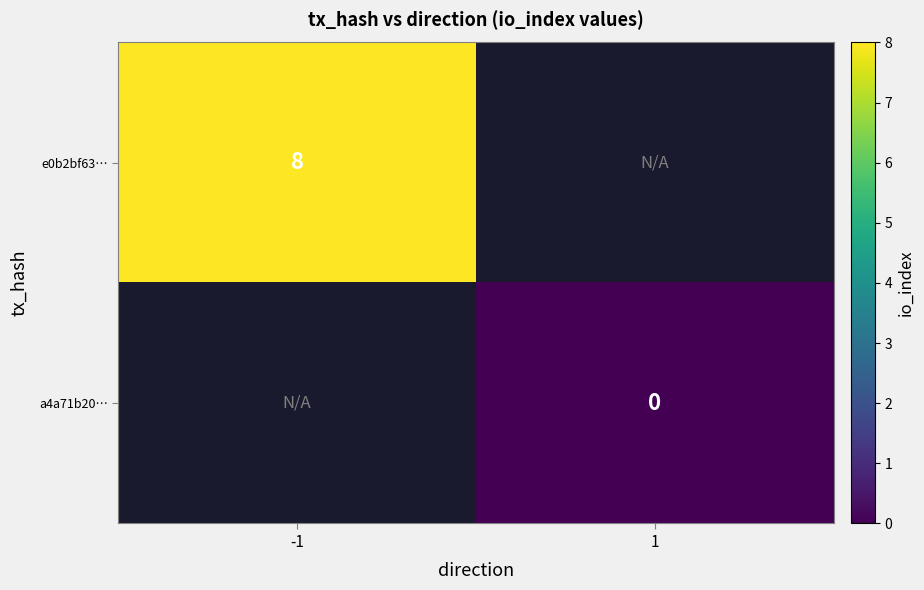

The value of e0b2bf63… at -1 is 11. True or false?

False